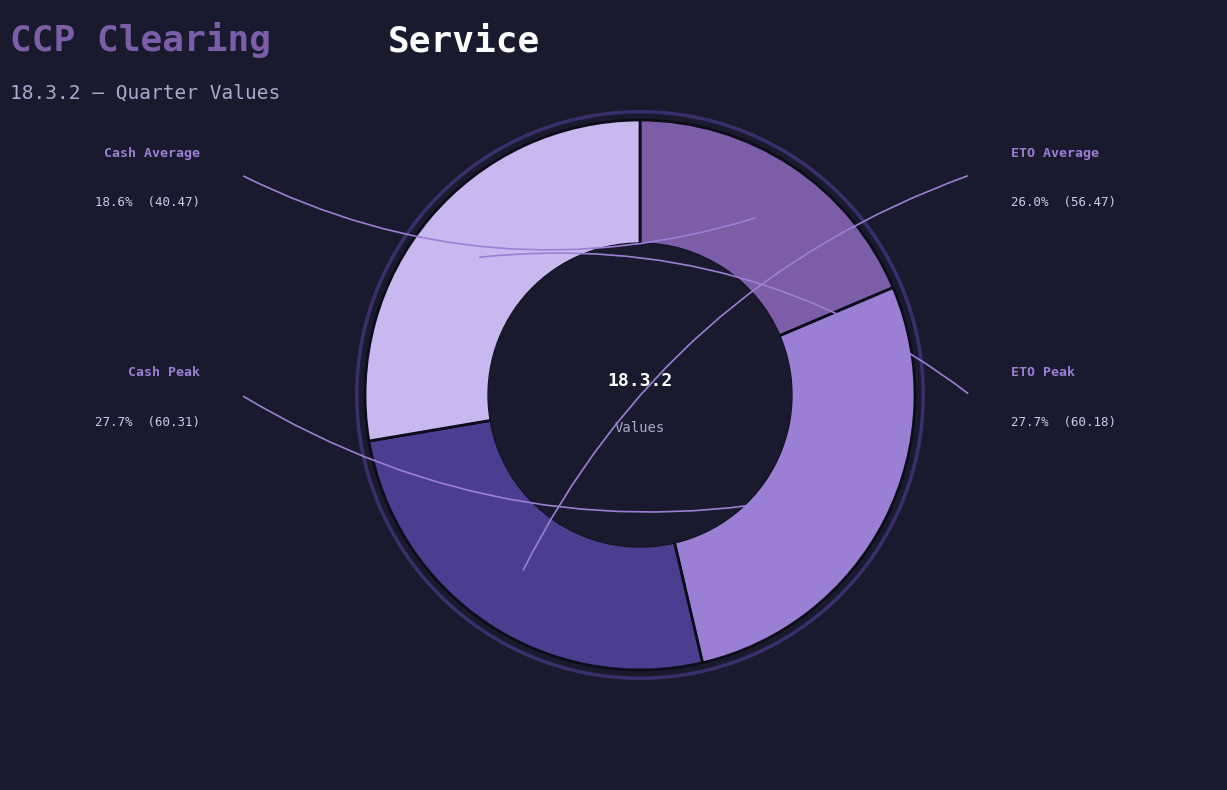

Count the number of slices in the pie.

4